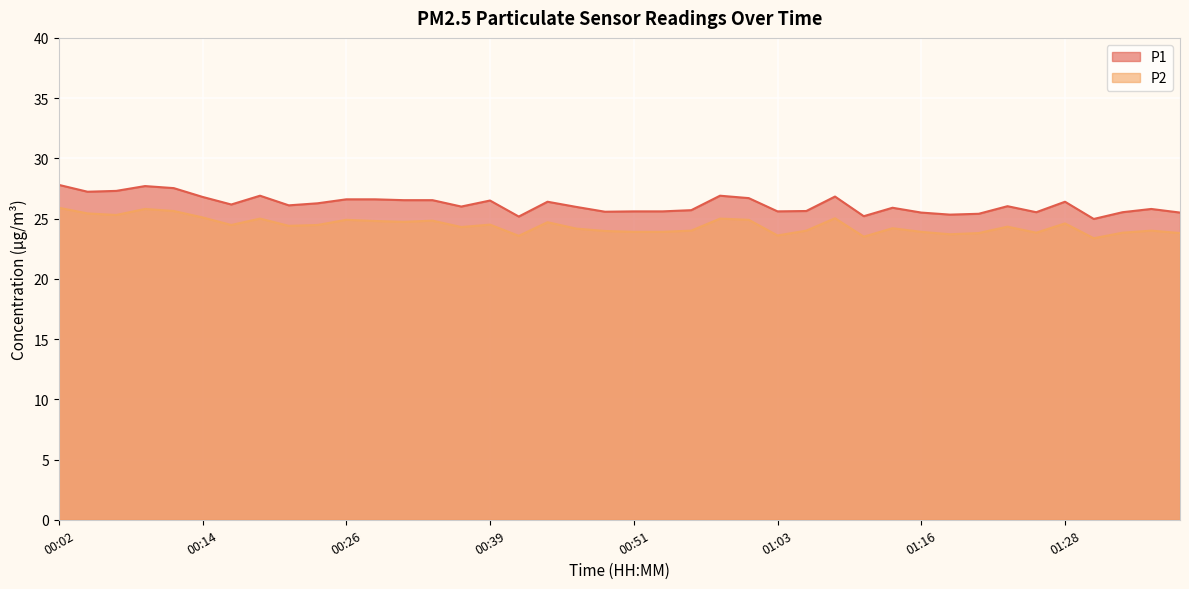

True or false: P1 and P2 cross at least once.

False